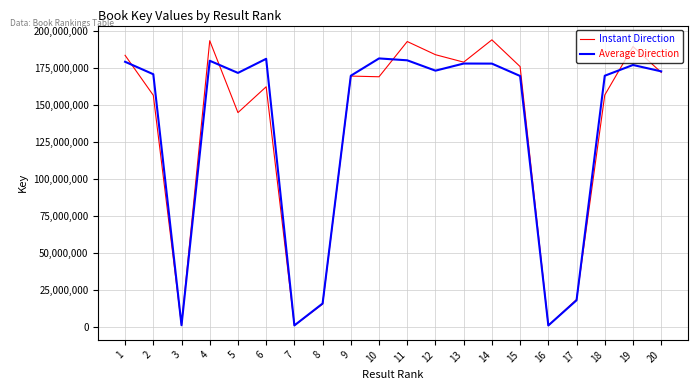

Which series has the widest spread of values?

Instant Direction